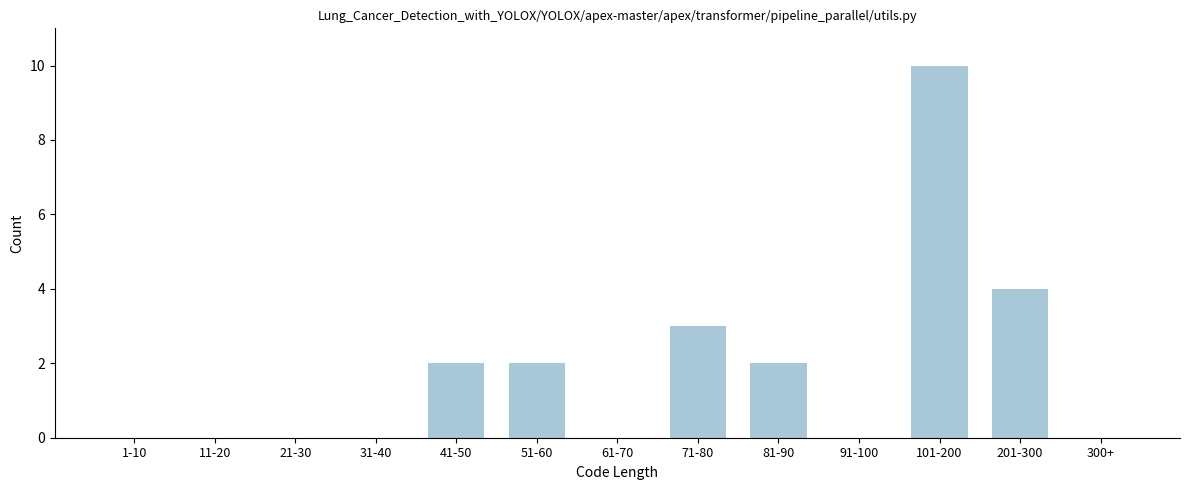

Reading right to left, list all the values displayed in this chart.

300+=0	201-300=4	101-200=10	91-100=0	81-90=2	71-80=3	61-70=0	51-60=2	41-50=2	31-40=0	21-30=0	11-20=0	1-10=0